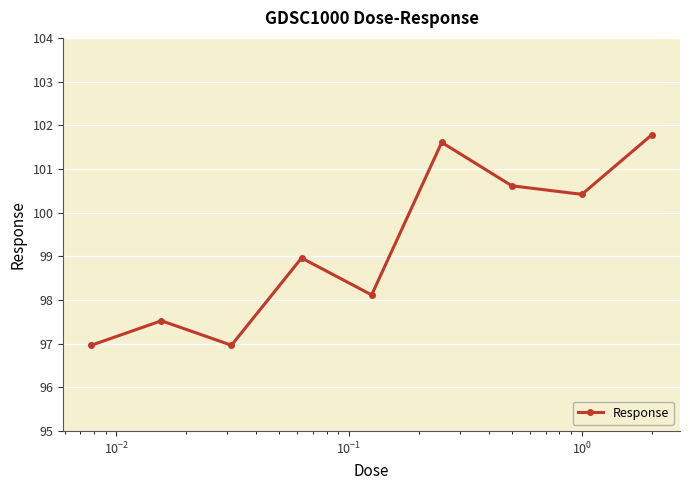

How many distinct data groups are displayed?

1